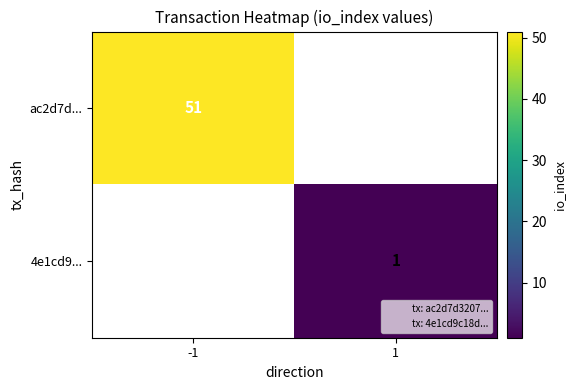

True or false: ac2d7d... has a value of 51 at -1.

True